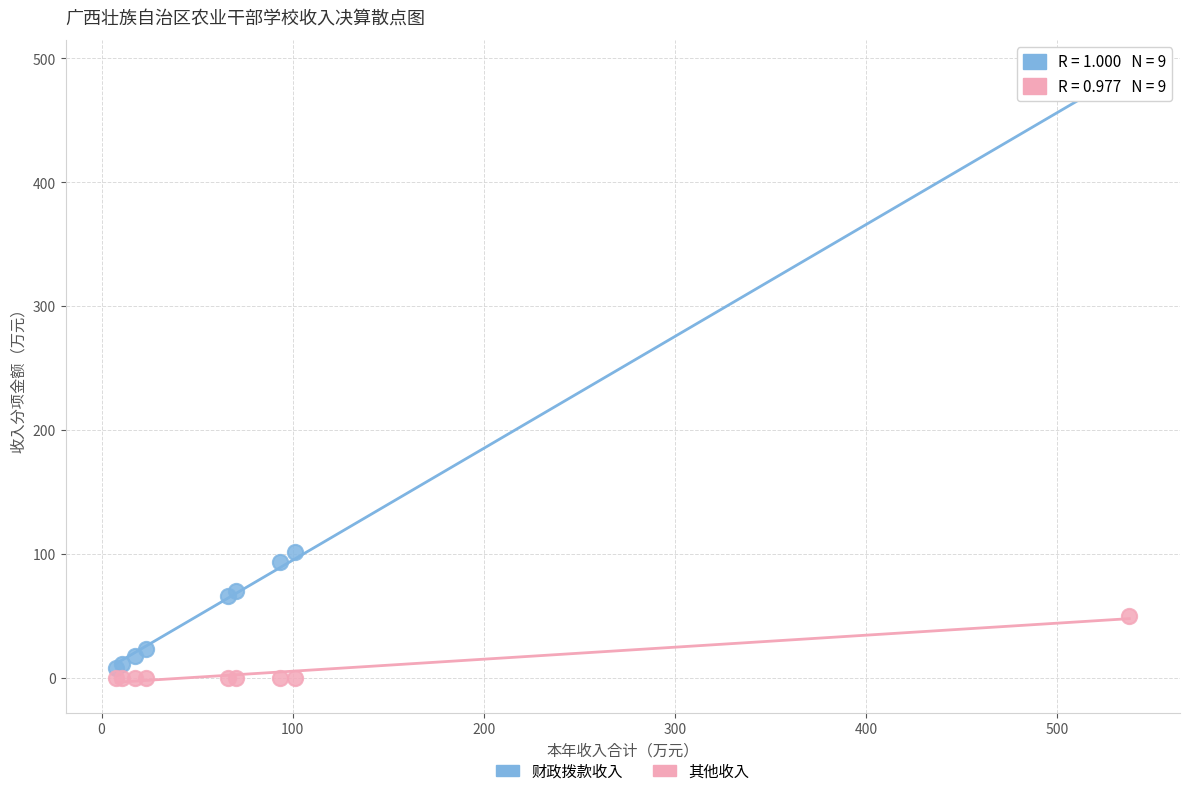

What are all the series names shown in the legend?

财政拨款收入, 其他收入